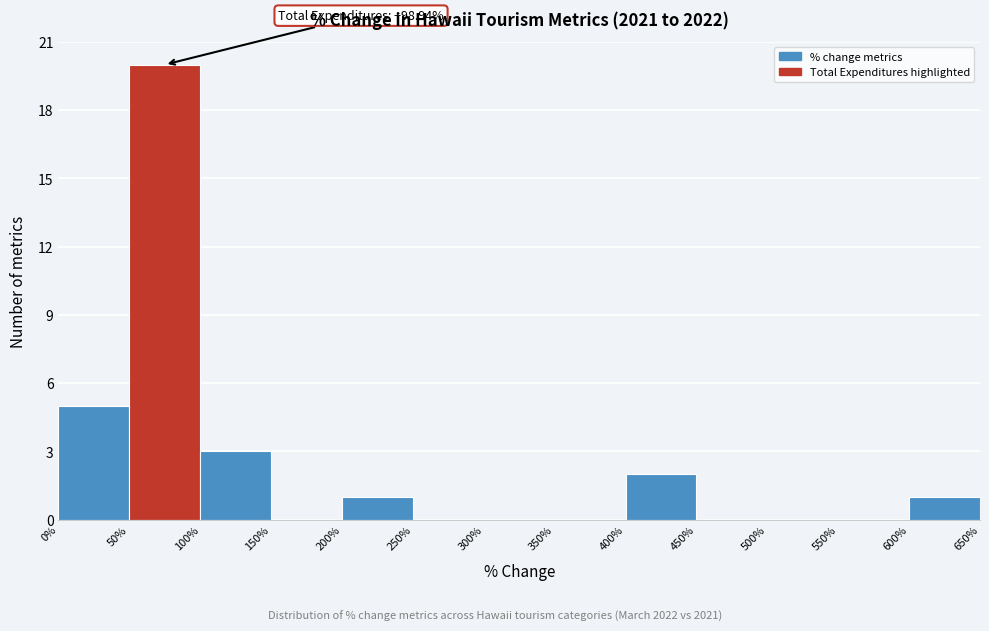

Over which range of the x-axis is the bar tallest?

50% to 100%